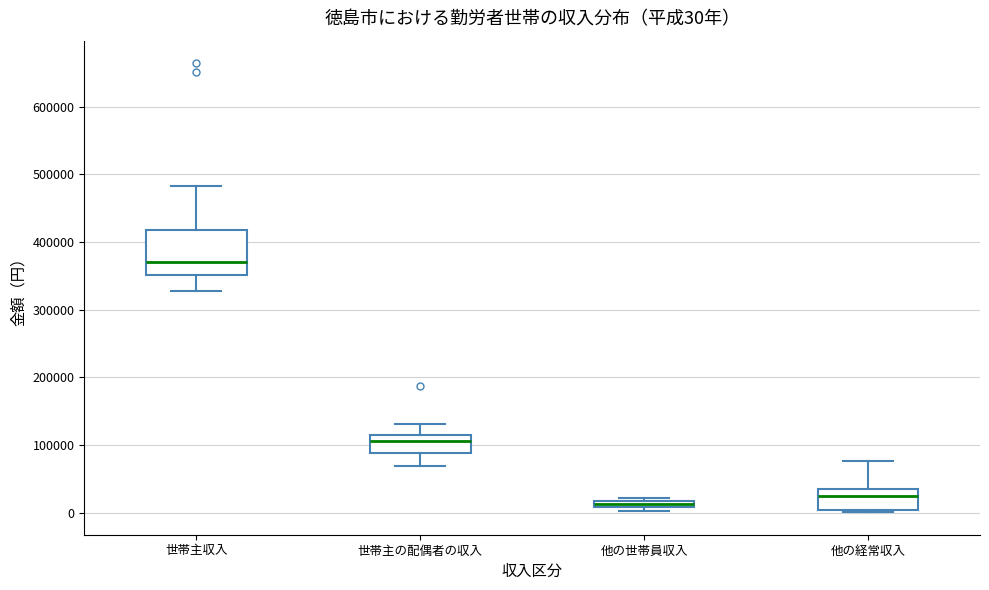

Comparing the boxes themselves (not the whiskers), which one is the tallest?

世帯主収入